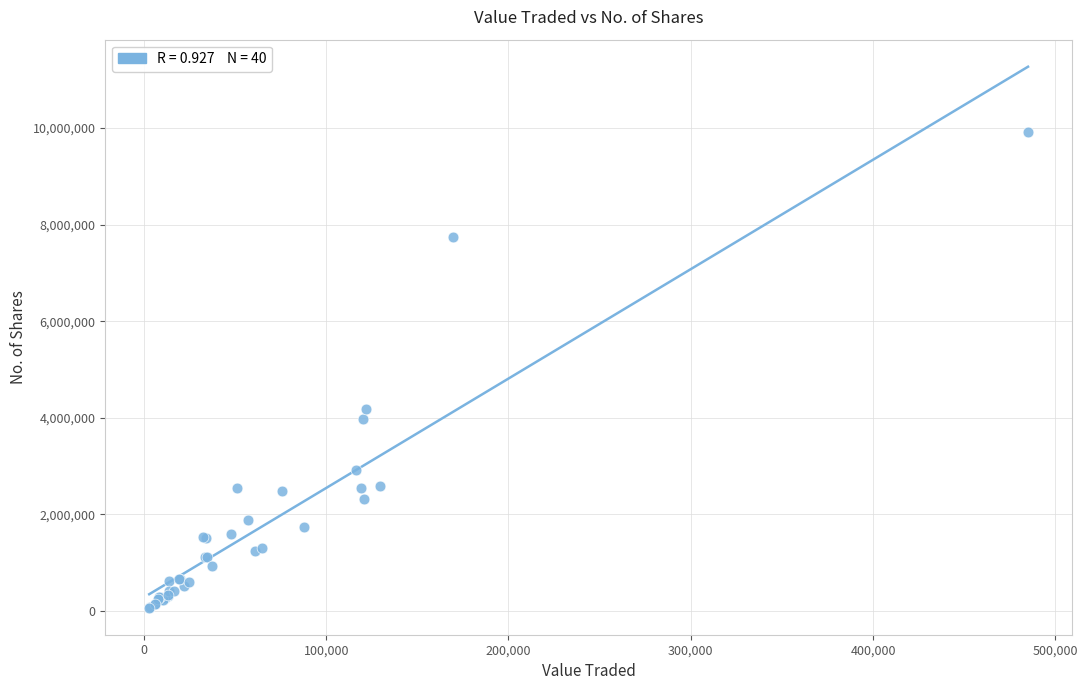

What Y value in the scatter plot is closest to 4990607?

4191057